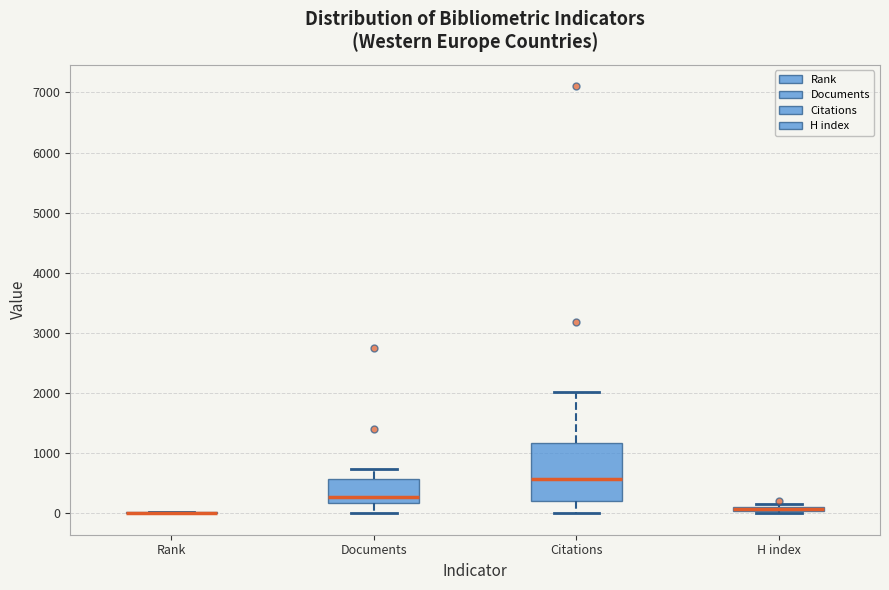

Which box is the tallest, from its lower edge to its upper edge?

Citations